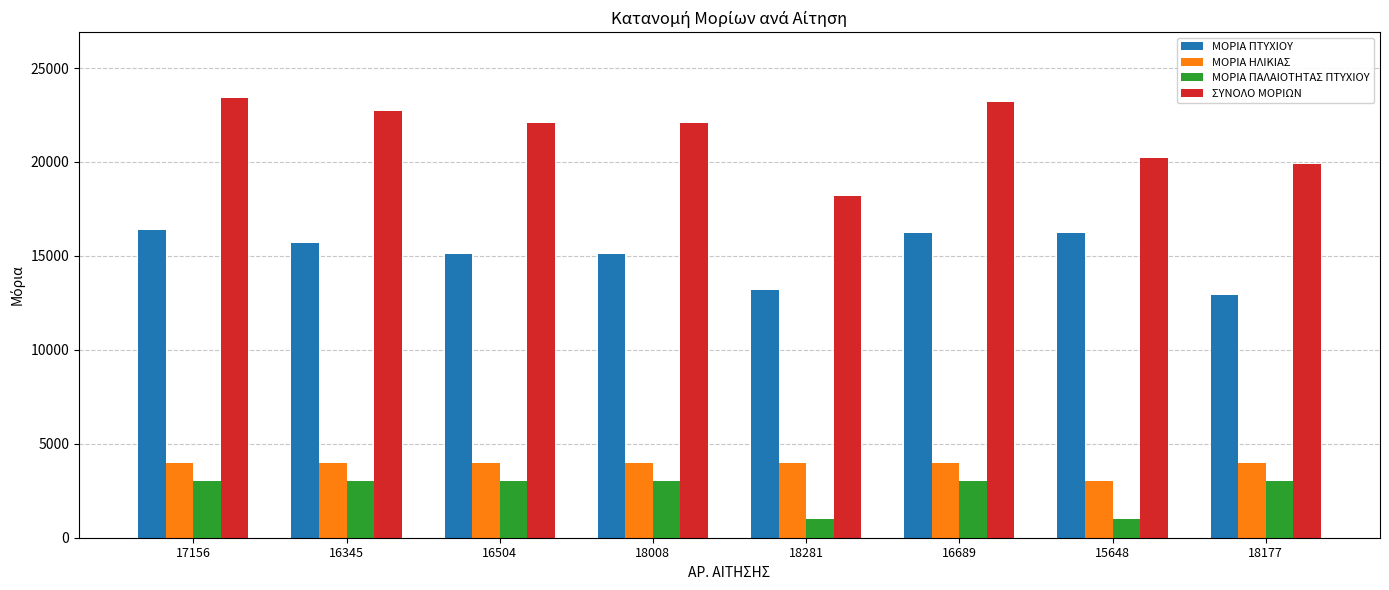

Which series has the largest total across all categories?

ΣΥΝΟΛΟ ΜΟΡΙΩΝ